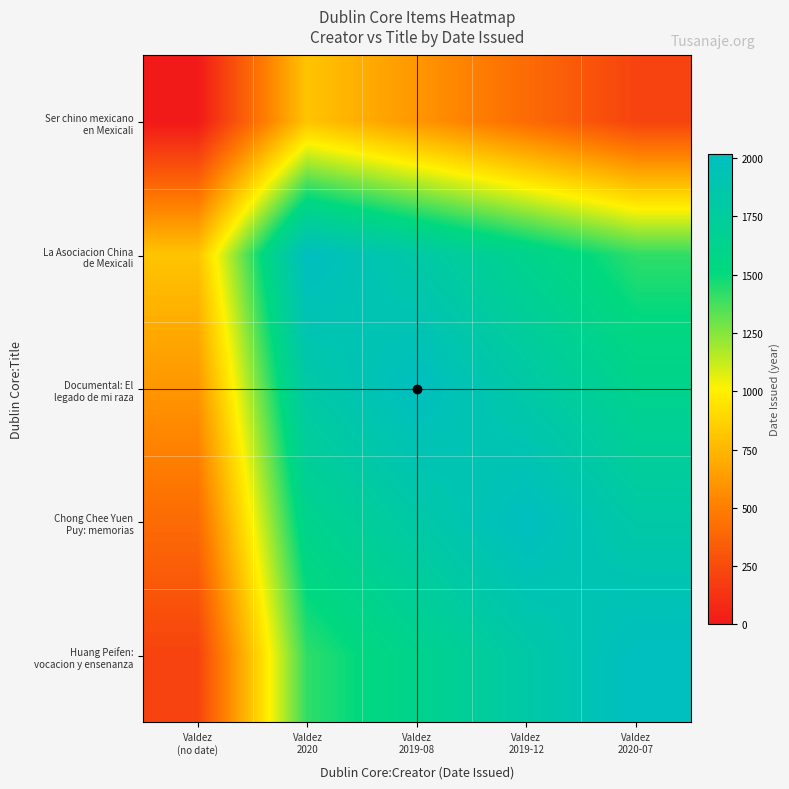

List the series in order of their peak value, highest first.

La Asociacion China de Mexicali, Huang Peifen: vocacion y ensenanza, Documental: El legado de mi raza, Chong Chee Yuen Puy: memorias, Ser chino mexicano en Mexicali